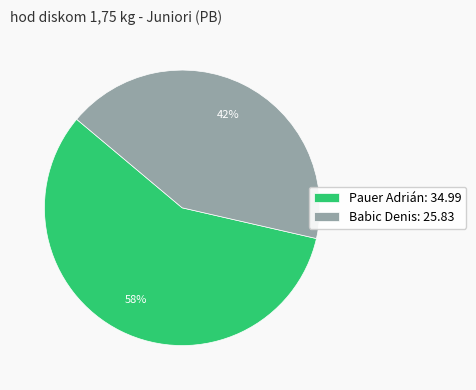

Which slice represents more than half of the pie?

Pauer Adrián